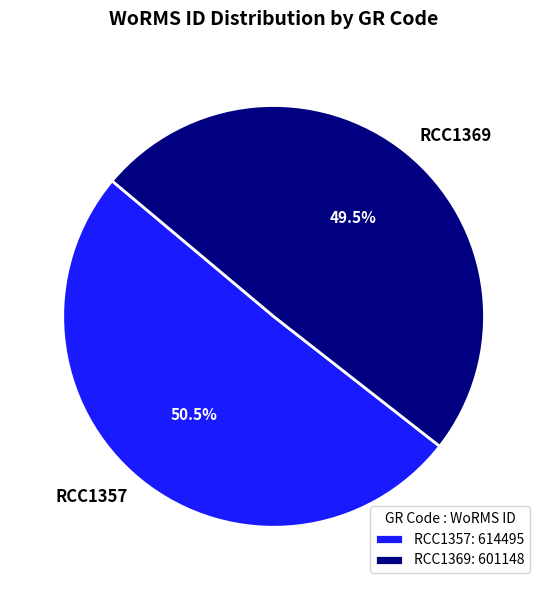

What percentage is NOT represented by RCC1357?

49.5%